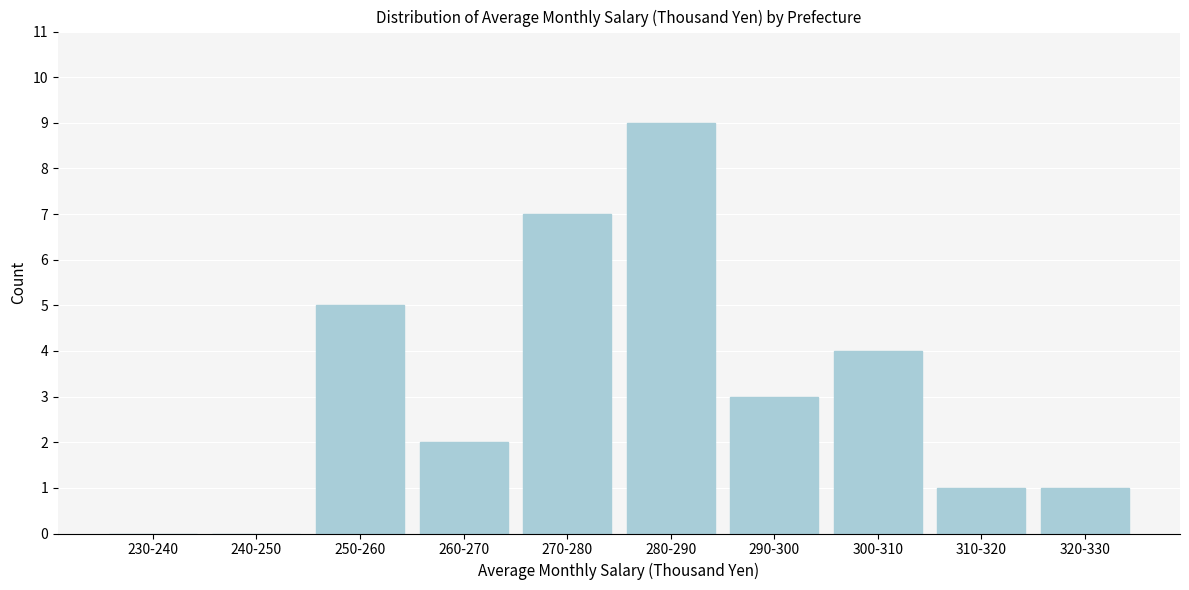

Reading right to left, transcribe all the data shown in this chart.

320-330=1	310-320=1	300-310=4	290-300=3	280-290=9	270-280=7	260-270=2	250-260=5	240-250=0	230-240=0